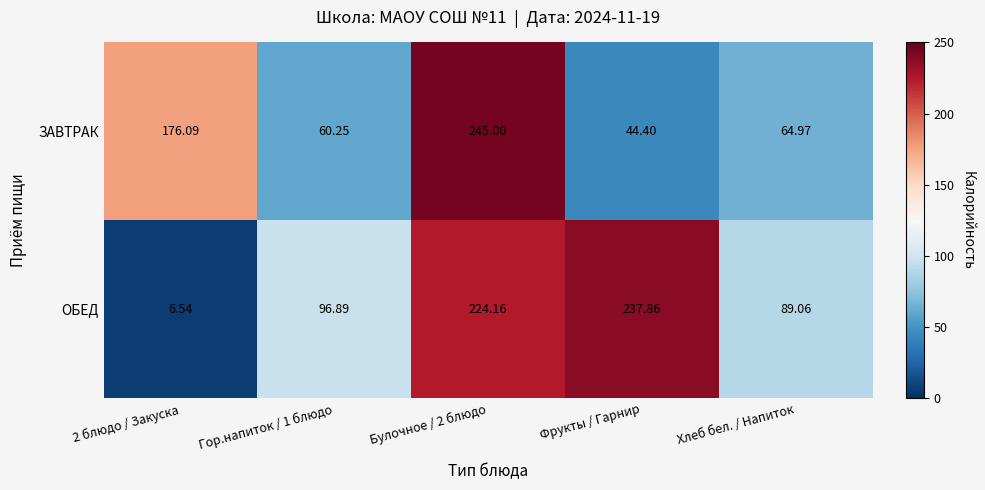

Which series changed the most between Гор.напиток / 1 блюдо and Хлеб бел. / Напиток?

ОБЕД